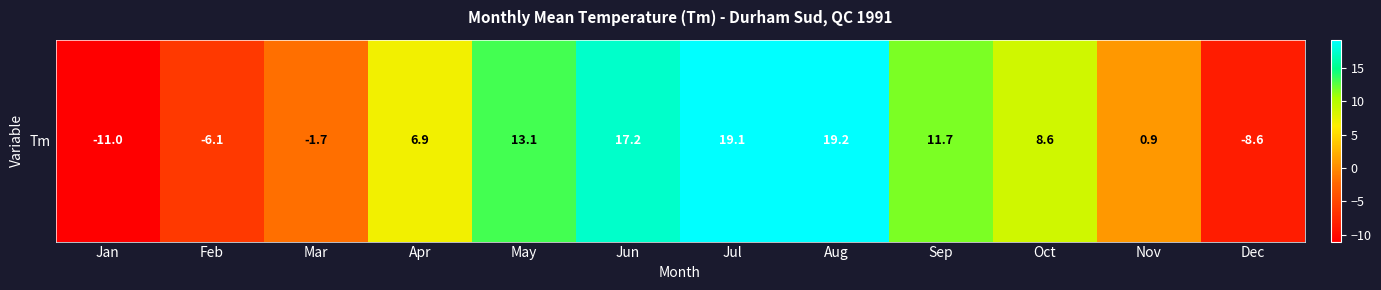

What is the sum of the values at Aug and Jan?

8.2